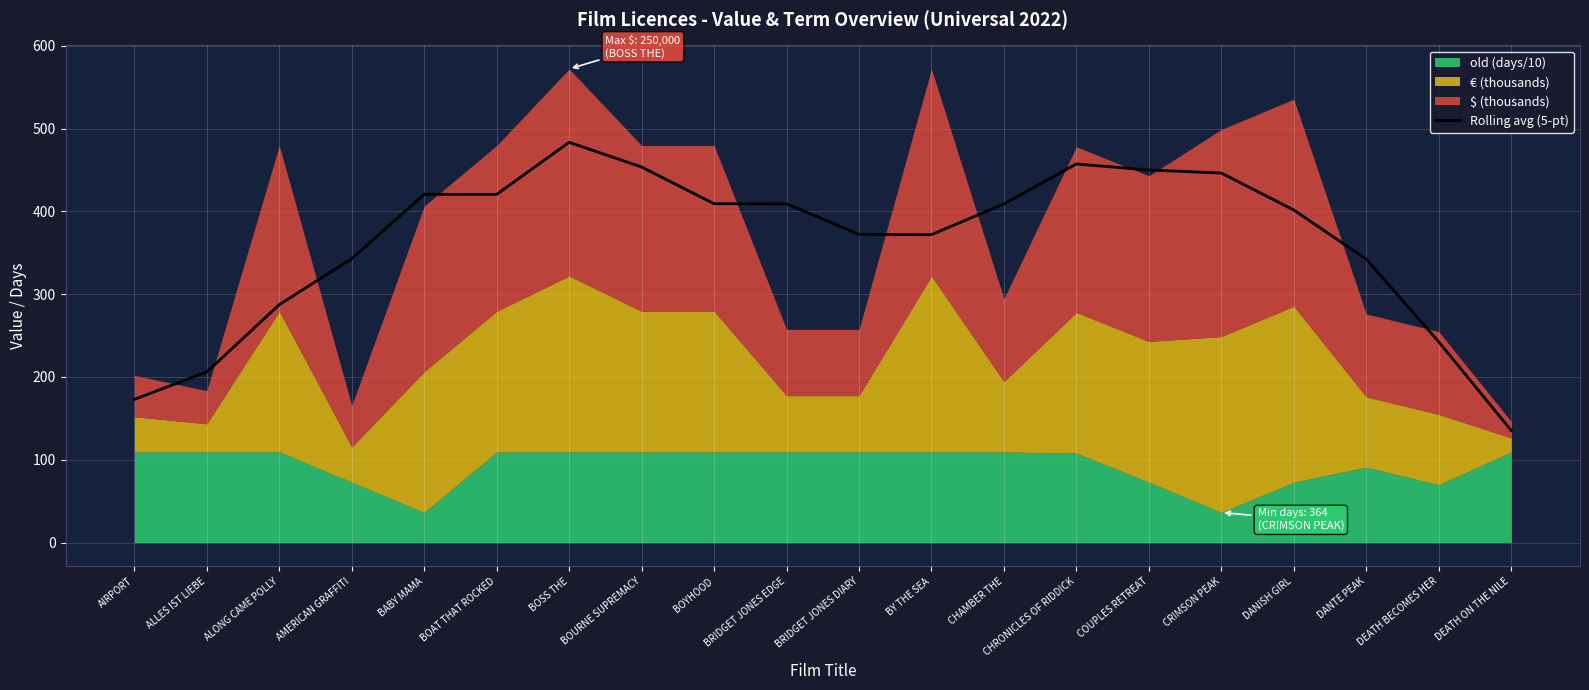

At which category does the chart reach its peak across all series?

BOSS THE